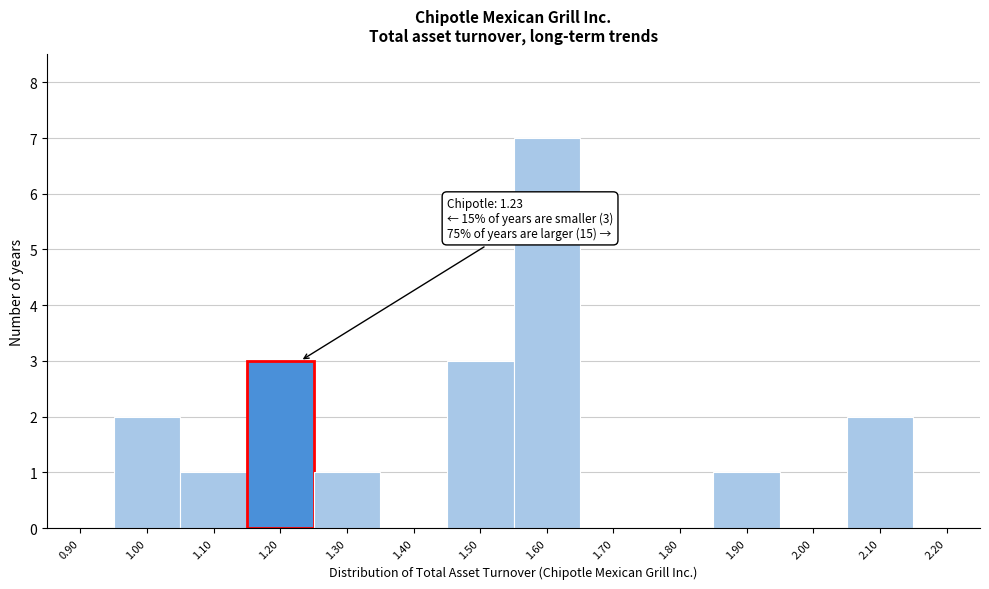

Reading right to left, what are all the values shown in this chart?

2.20=0	2.10=2	2.00=0	1.90=1	1.80=0	1.70=0	1.60=7	1.50=3	1.40=0	1.30=1	1.20=3	1.10=1	1.00=2	0.90=0